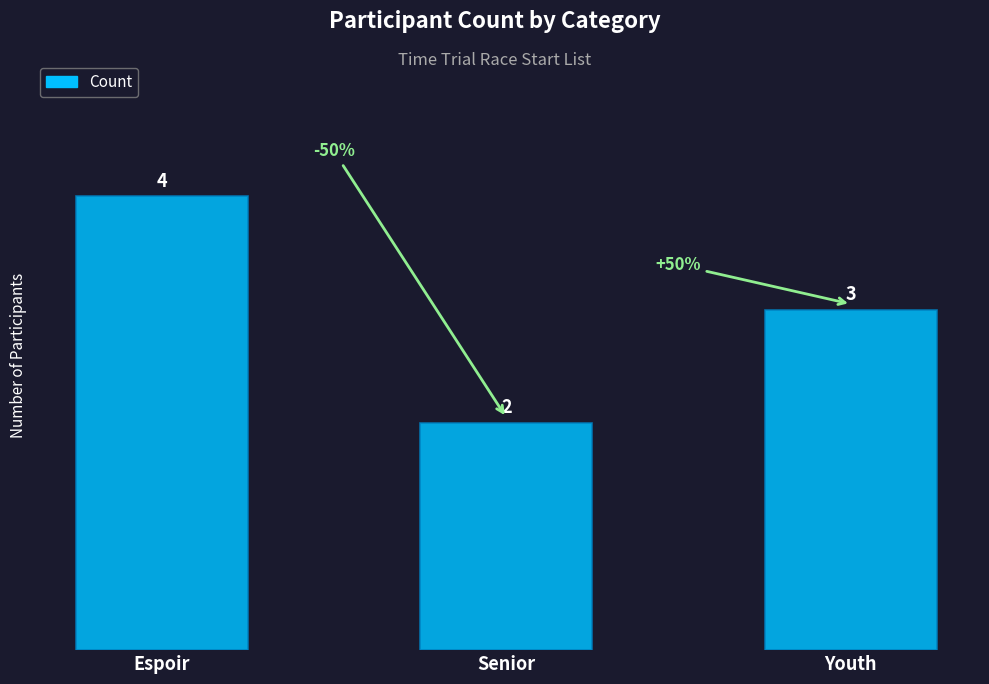

Which category has the highest value across all series?

Espoir